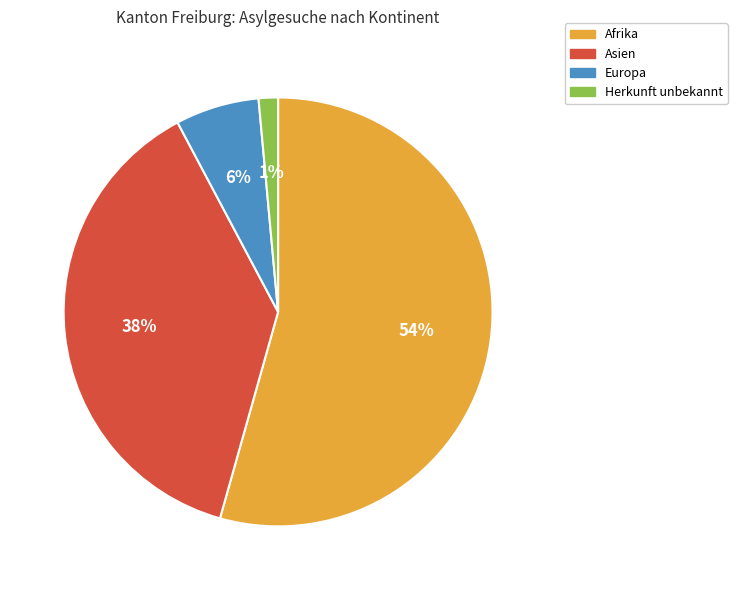

Count the number of slices in the pie.

4